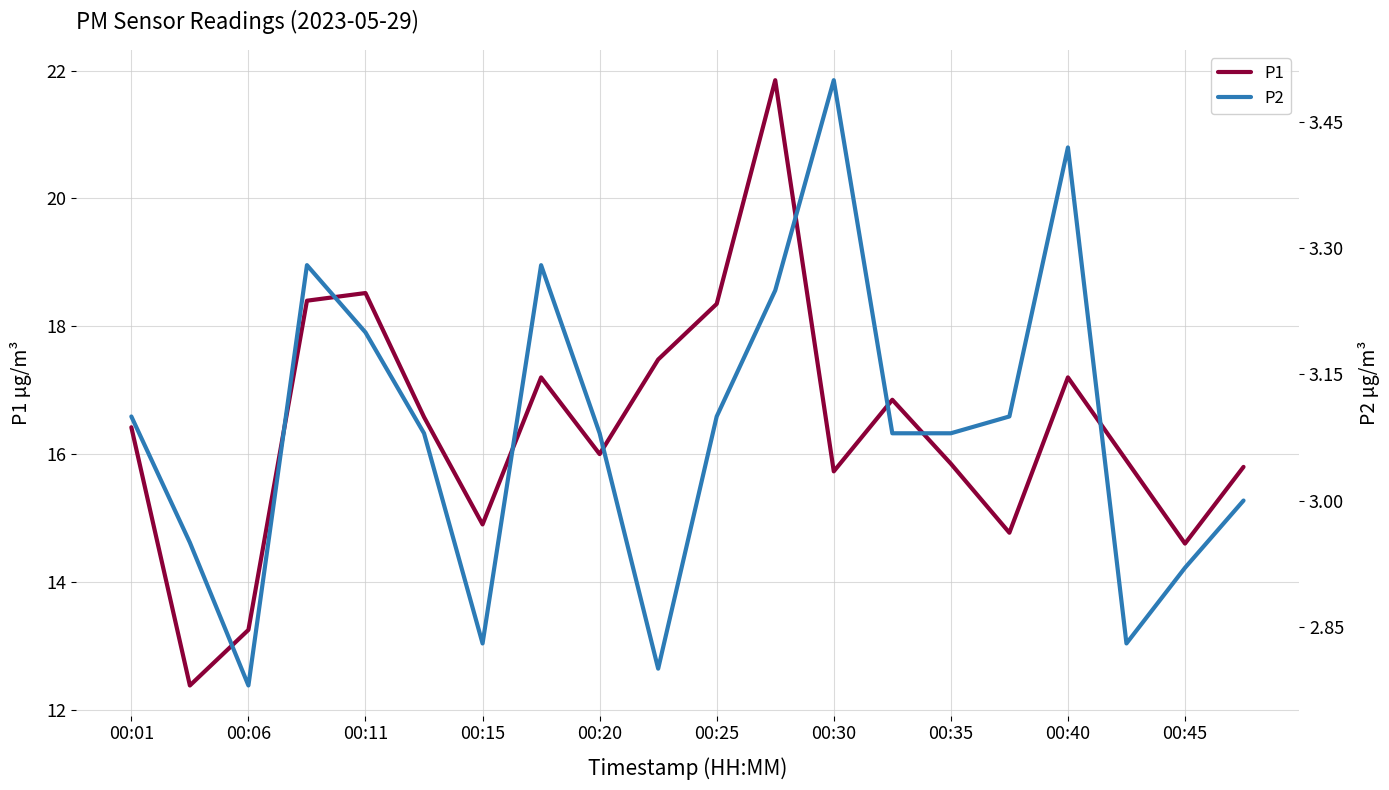

What is the minimum value for P1?

12.4